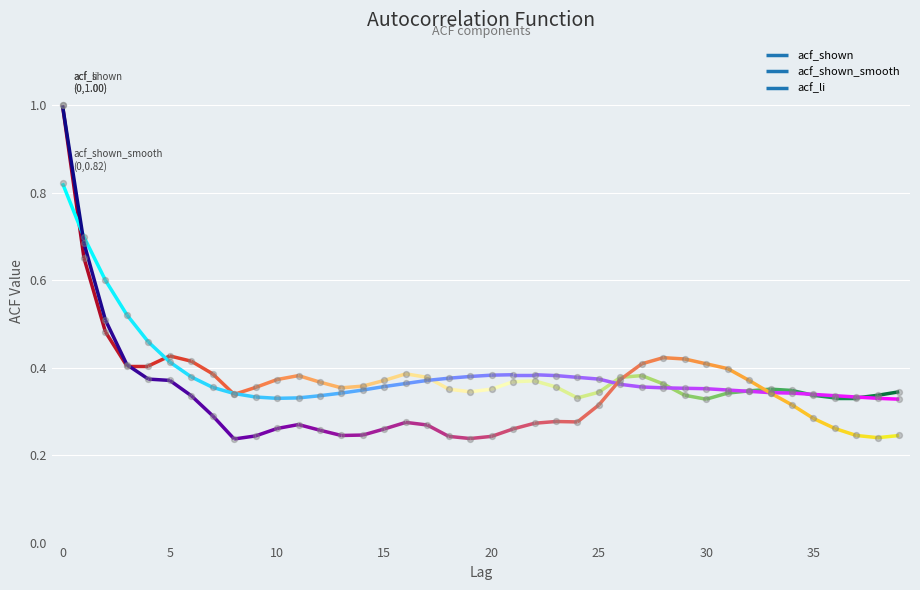

Which series has the widest spread of Y values?

acf_li